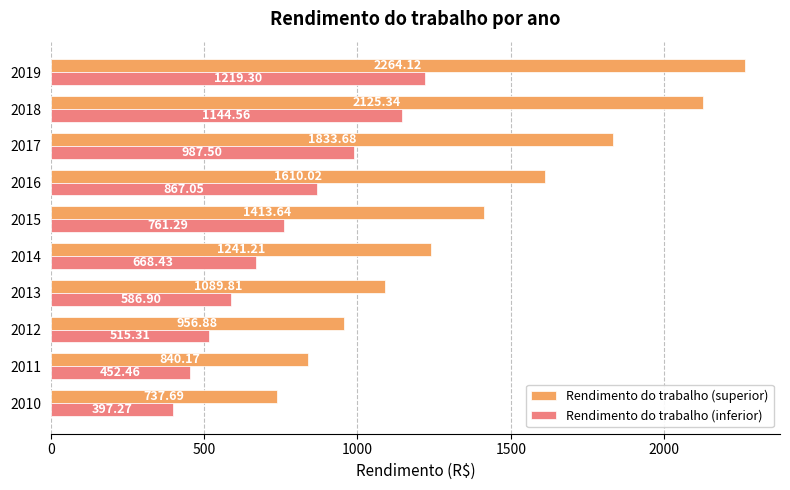

Which series changed the most between 2011 and 2015?

Rendimento do trabalho (superior)